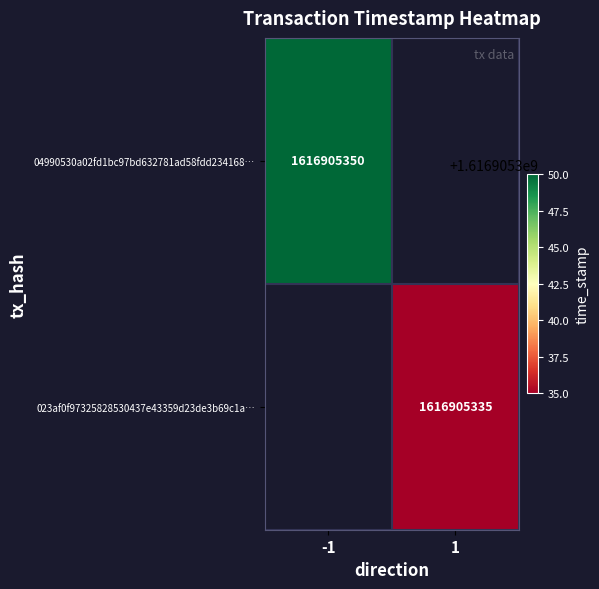

List the series in order of their overall mean, lowest first.

023af0f97325828530437e43359d23de3b69c1a, 04990530a02fd1bc97bd632781ad58fdd234168